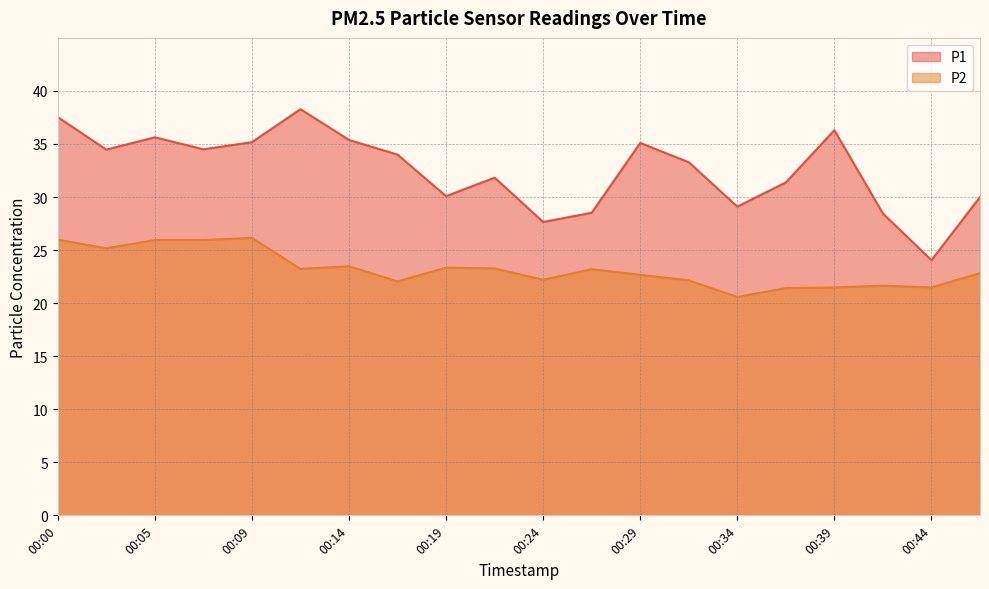

At which category is the sum across all series the highest?

00:00